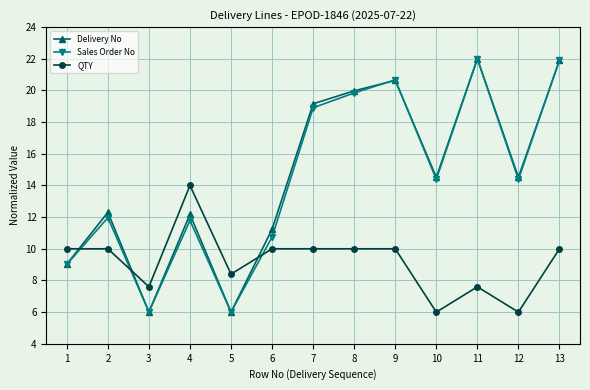

At which category is the sum across all series the highest?

13